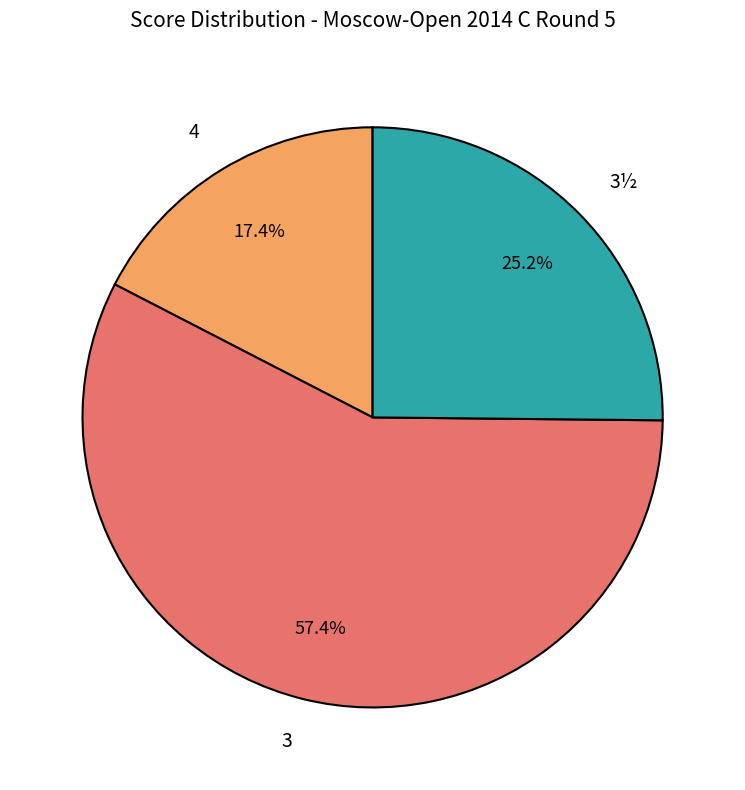

Rank the categories by value from lowest to highest.

4, 3½, 3